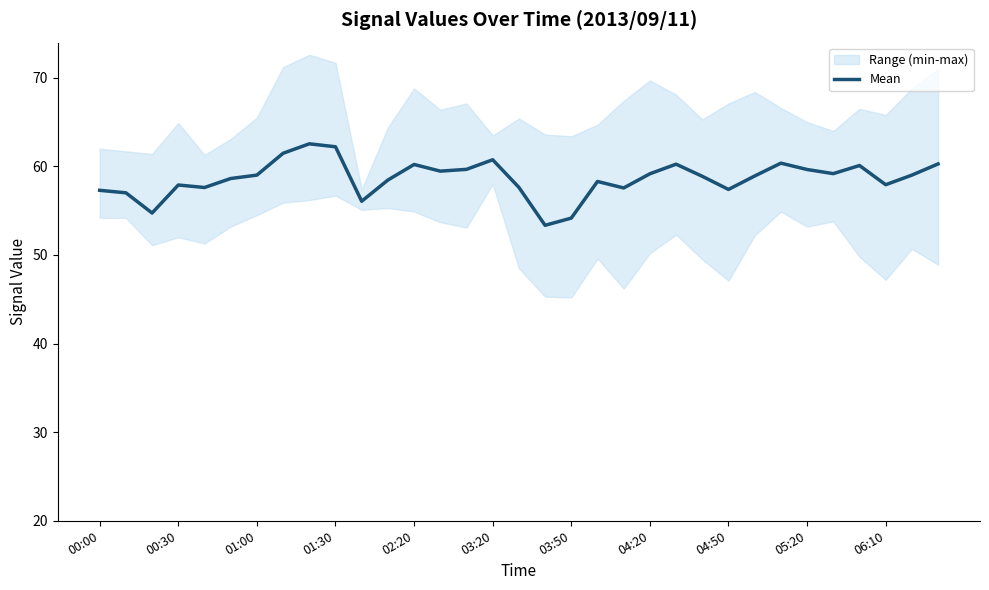

The Mean series shows 97.9 at 00:30. True or false?

False